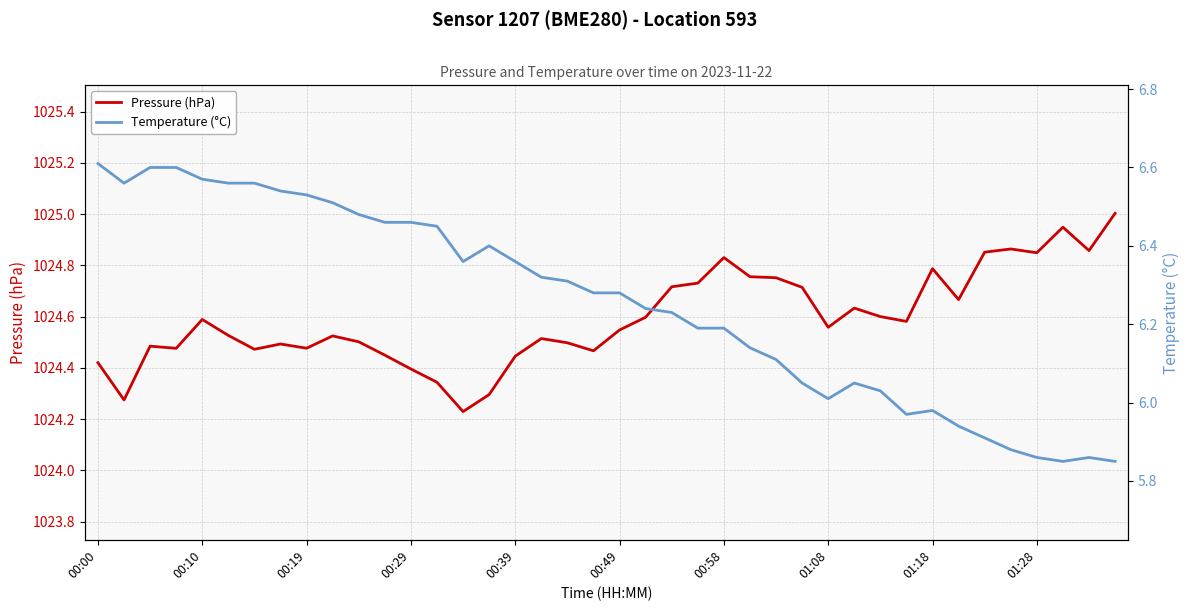

What is the difference between the maximum and second lowest values in the Pressure (hPa) series?

0.7